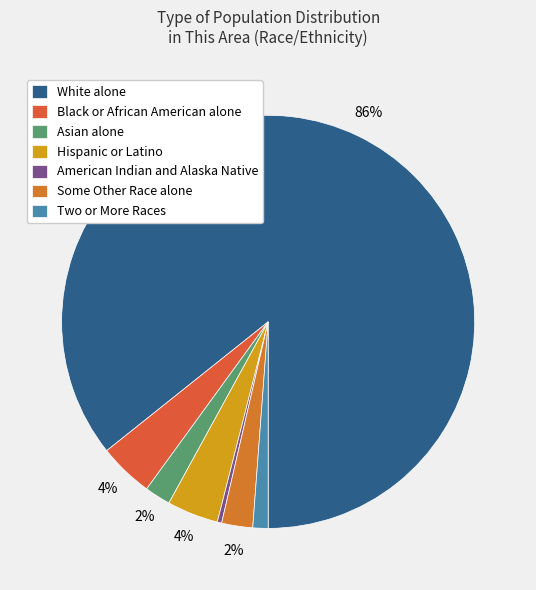

What percentage do Asian alone and Some Other Race alone together represent?

4.5%